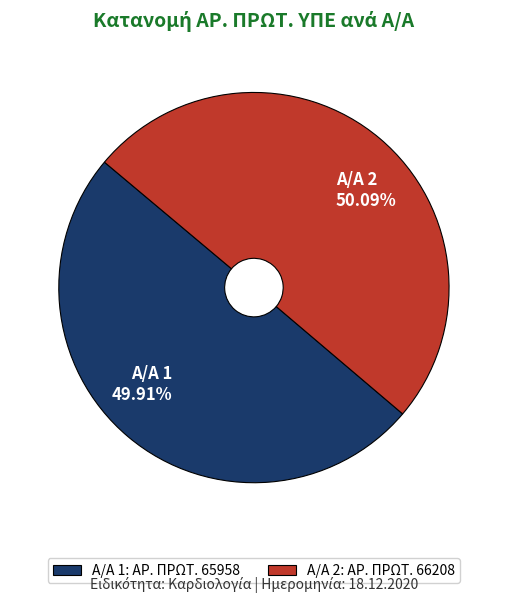

Does any single category account for the majority?

Yes